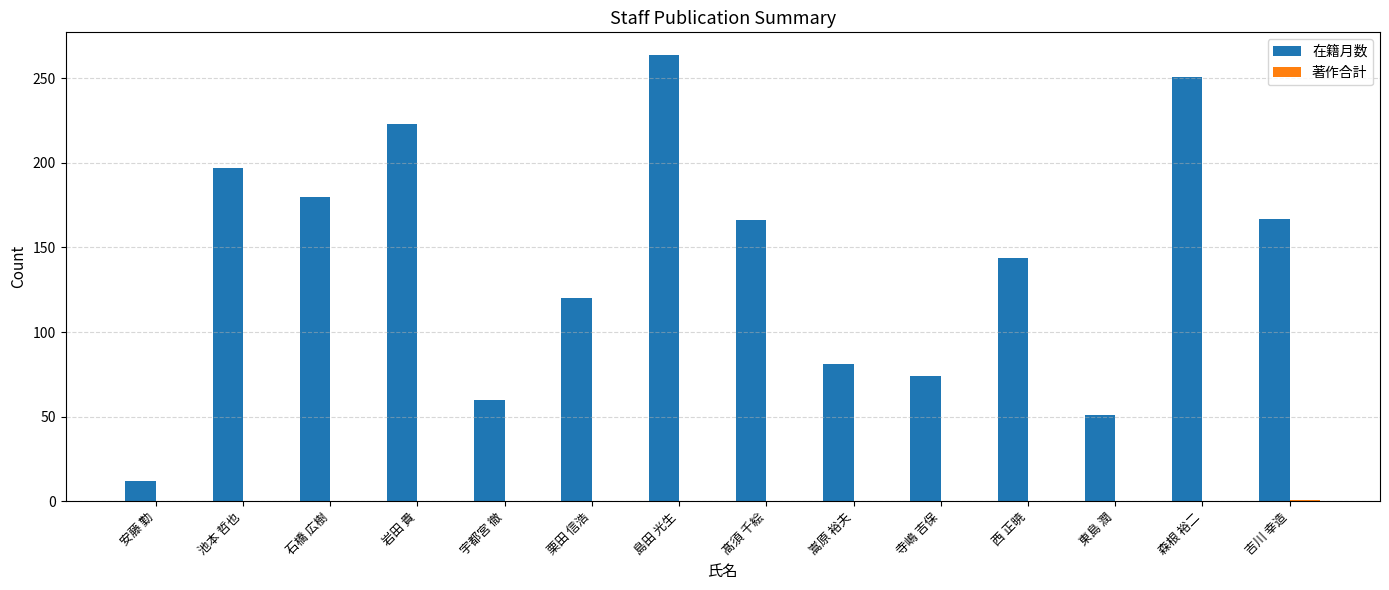

Where is 在籍月数 nearest to the value 138?

西 正暁